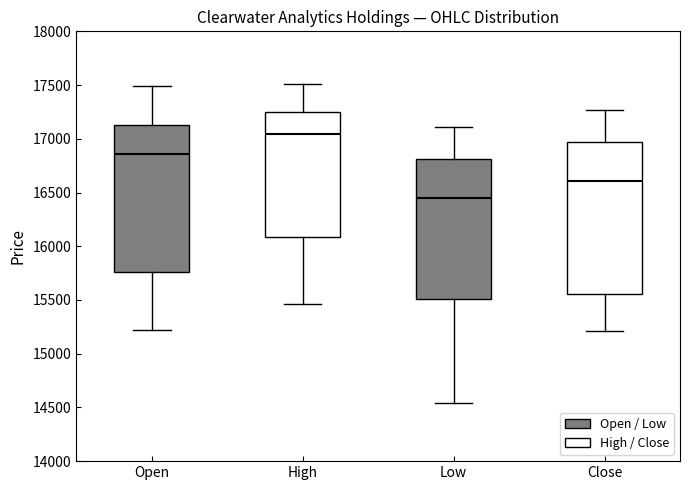

Reading left to right, transcribe this box plot: for each box, give where its median line is, the range the box spans, and where its two whiskers end, as read against the y-axis. The values are not printed on the chart, so give them approximately, as read against the axis.

Open: median 16850, box 15750 to 17150, whiskers 15200 to 17500
High: median 17050, box 16100 to 17250, whiskers 15450 to 17500
Low: median 16450, box 15500 to 16800, whiskers 14550 to 17100
Close: median 16600, box 15550 to 16950, whiskers 15200 to 17250